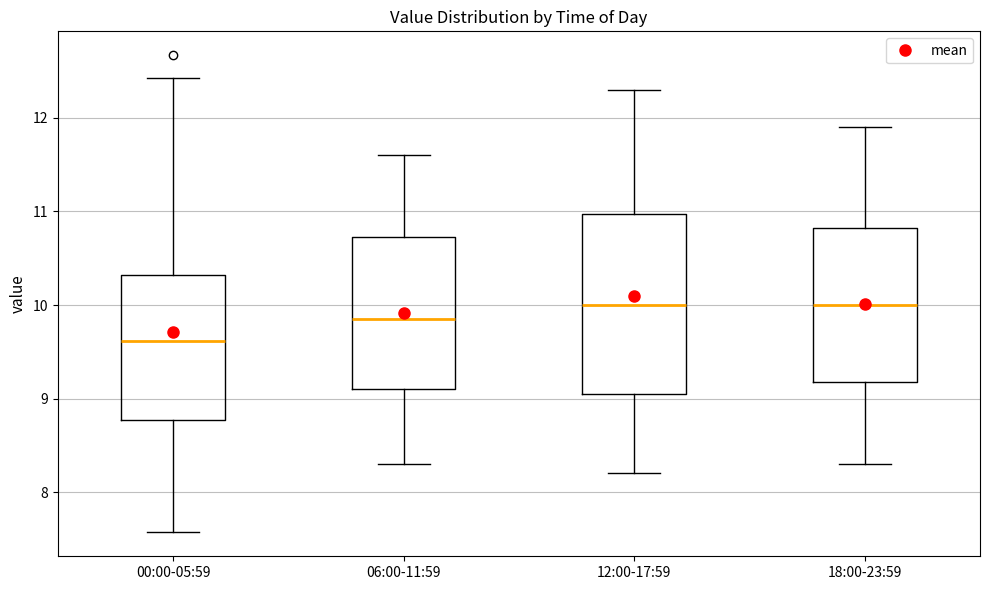

Comparing the boxes themselves (not the whiskers), which one is the tallest?

12:00-17:59